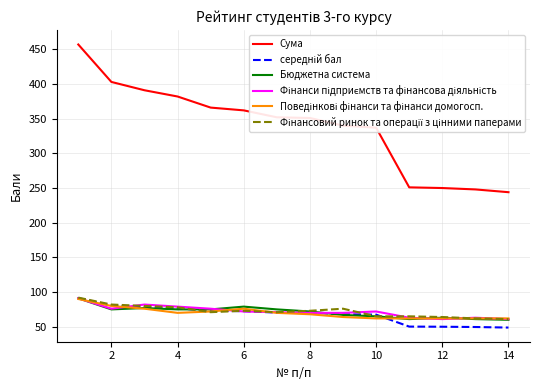

True or false: Бюджетна система and Сума cross at least once.

False